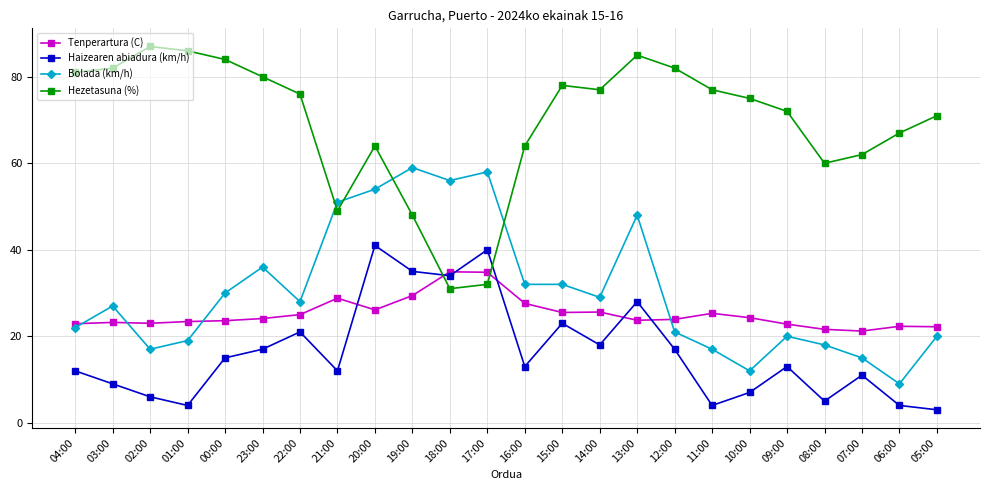

What is the label of the 14th point from the right?

18:00